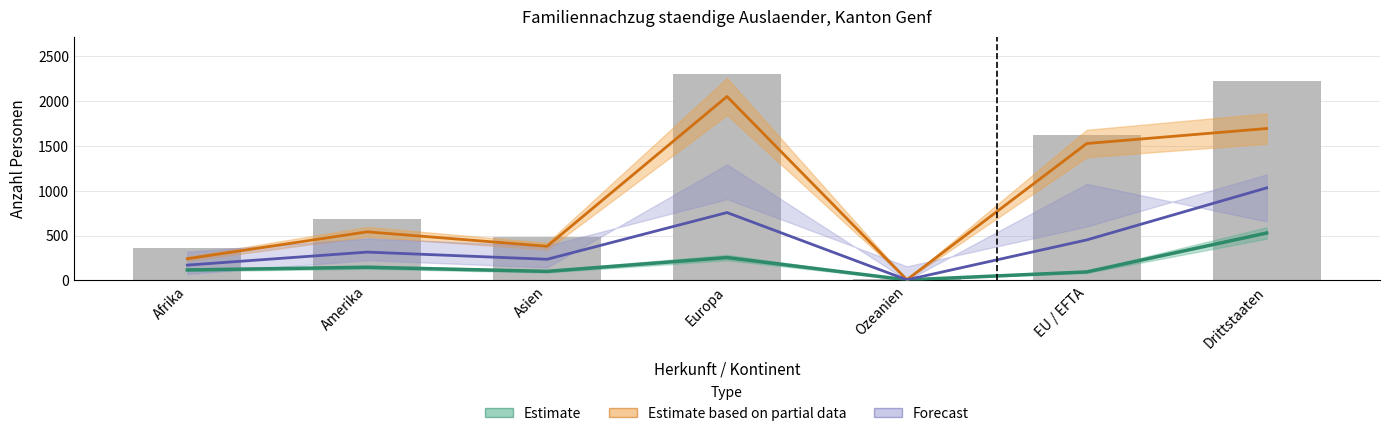

True or false: Ehepartner/-innen (Ausl.) has a value of 1031 at Drittstaaten.

True